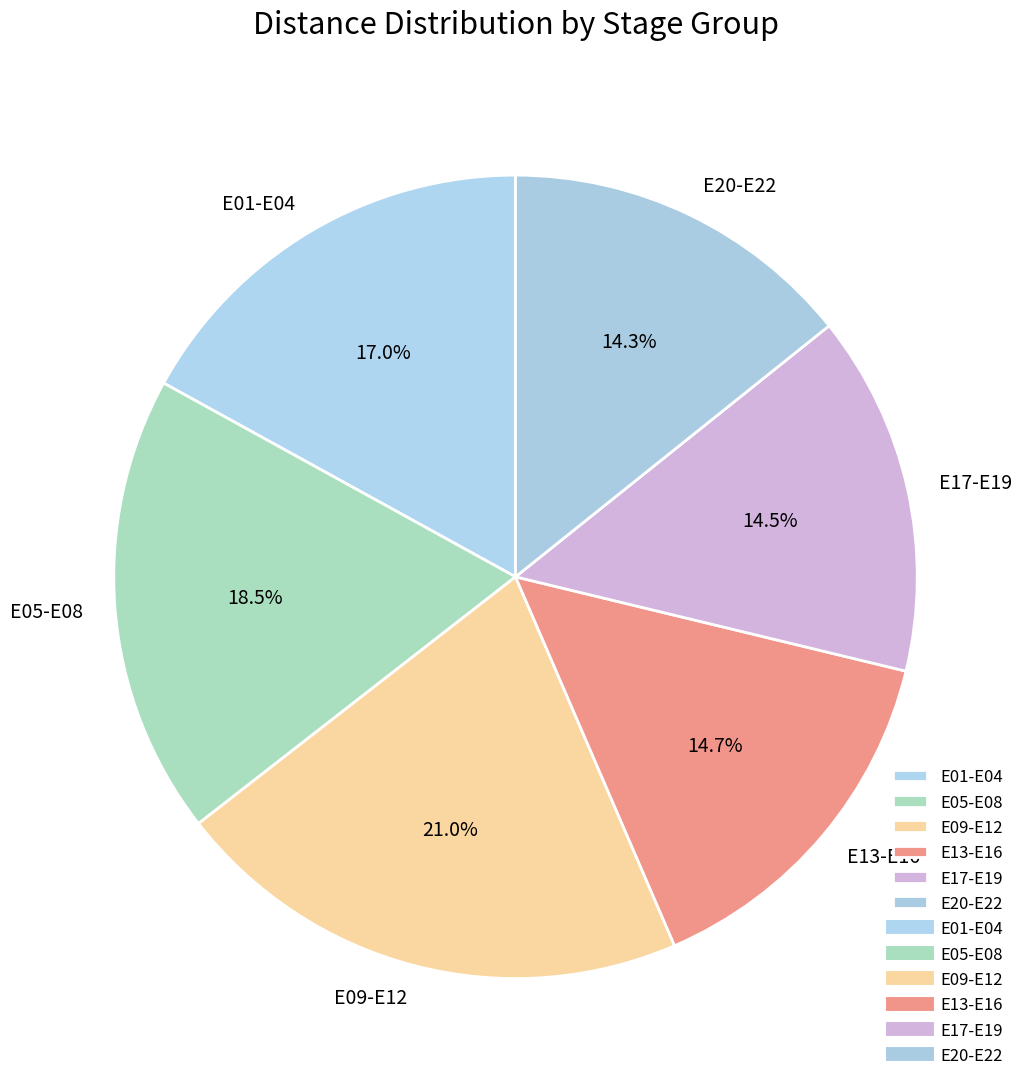

Which category has the biggest portion of the pie?

E09-E12